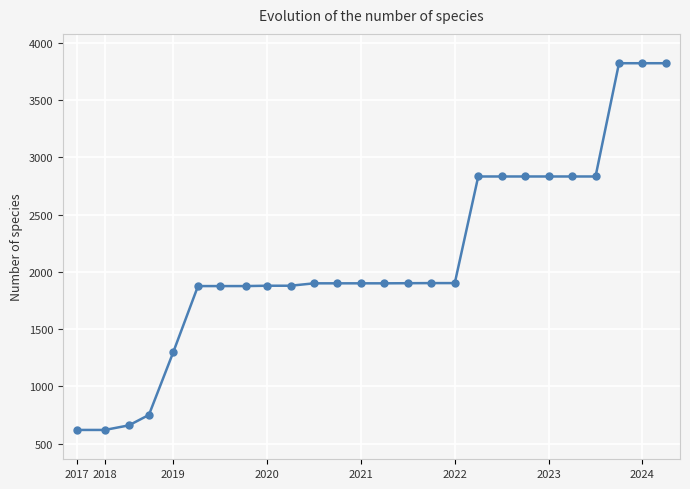

What is the value of the 5th point from the left?

1299